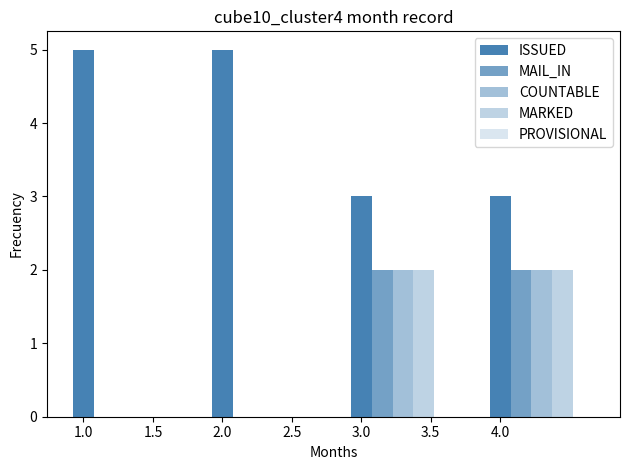

What is the value of the MAIL_IN bar at the 3rd from the left?

2